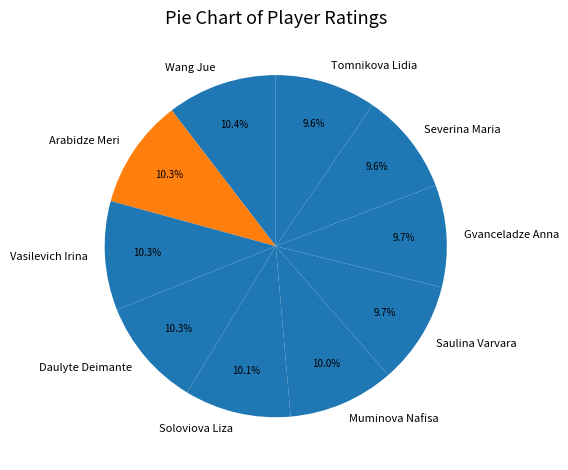

To the nearest percent, what portion does Gvanceladze Anna represent?

10%